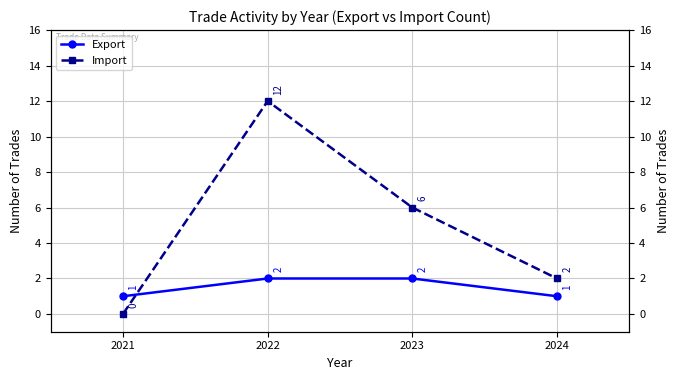

Count the number of data series in this chart.

2